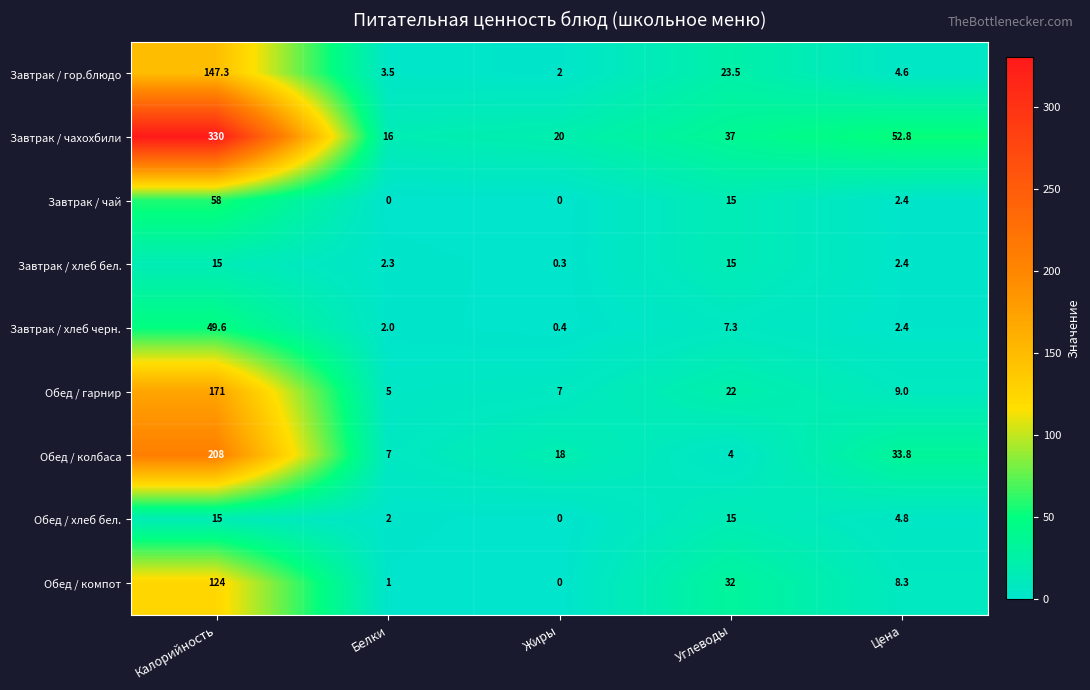

List the labels in order of Обед / компот value, smallest first.

Жиры, Белки, Цена, Углеводы, Калорийность